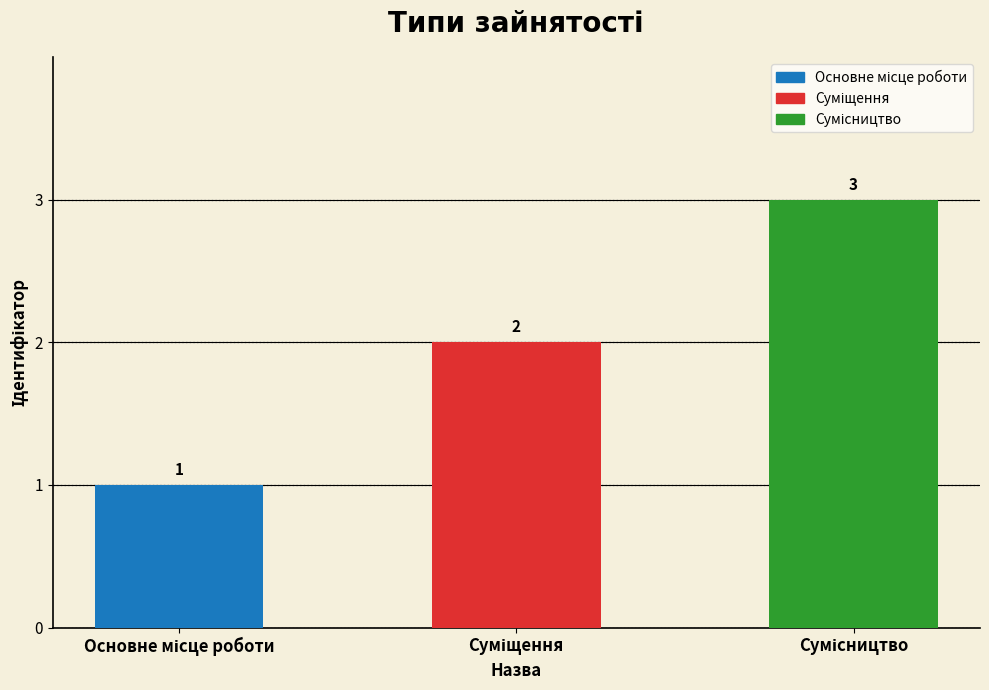

What is the maximum value shown in the chart?

3